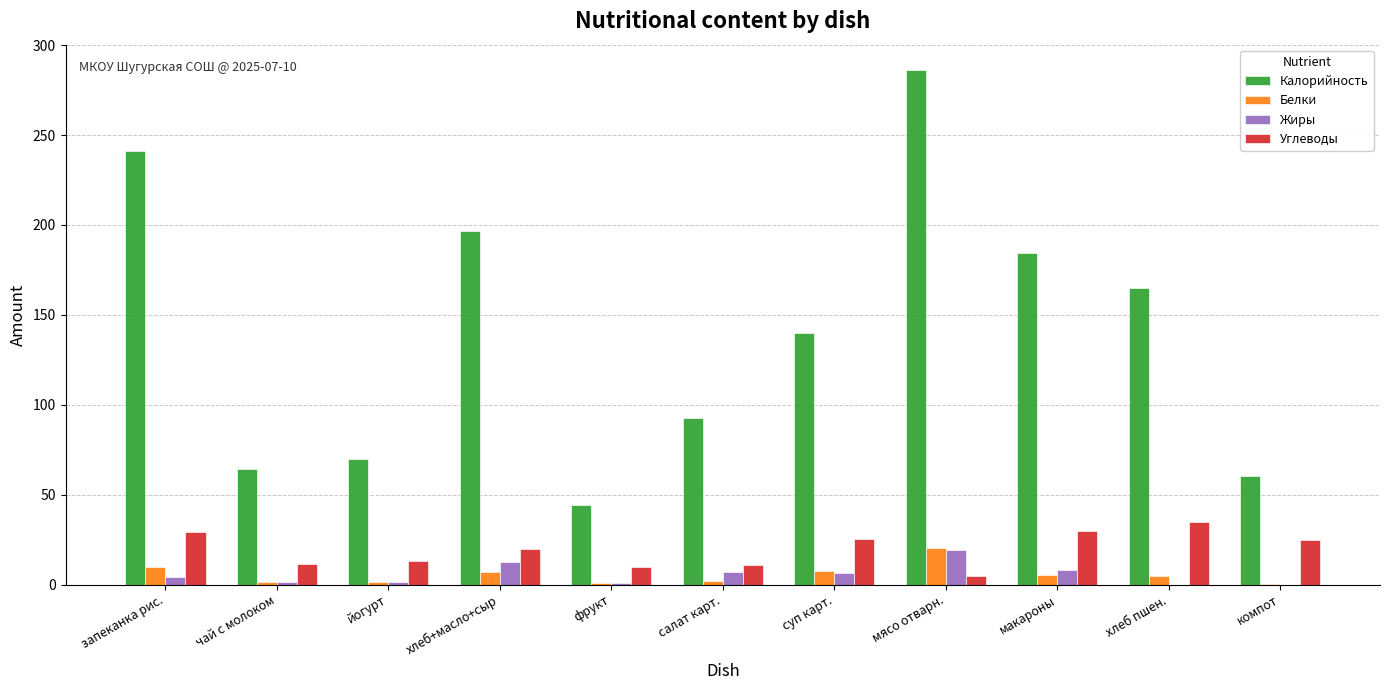

Count the number of data series in this chart.

4